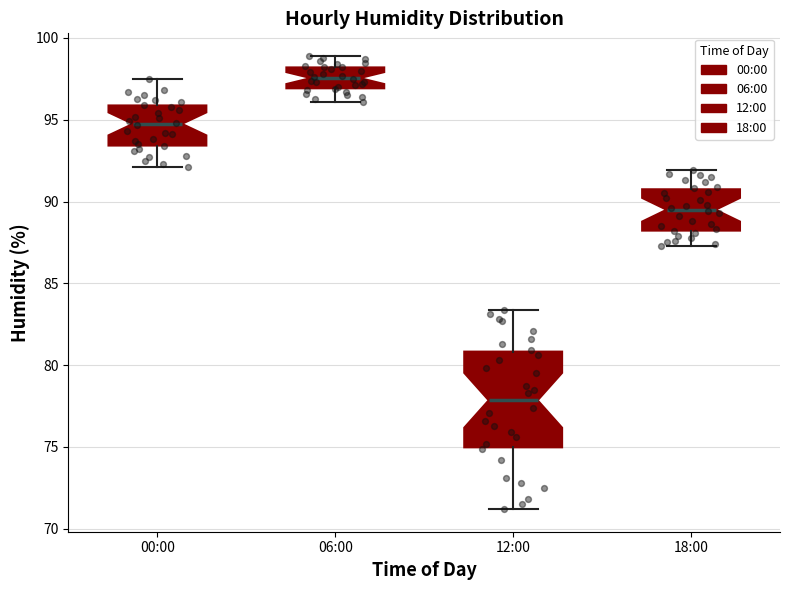

Reading left to right, read every box against the y-axis: the position of its median line, the range the box covers, and the ends of its whiskers. The values are not printed on the chart, so give them approximately, as read against the axis.

00:00: median 95.0, box 93.5 to 96.0, whiskers 92.0 to 97.5
06:00: median 97.5, box 97.0 to 98.0, whiskers 96.0 to 99.0
12:00: median 78.0, box 75.0 to 81.0, whiskers 71.0 to 83.5
18:00: median 89.5, box 88.0 to 91.0, whiskers 87.5 to 92.0